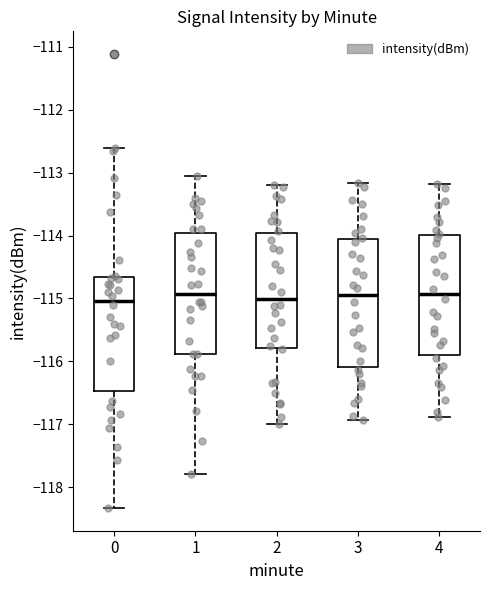

Where is the lower edge of the box at x = 0 on the y-axis? The values are not printed on the chart, so give them approximately, as read against the axis.

-116.5